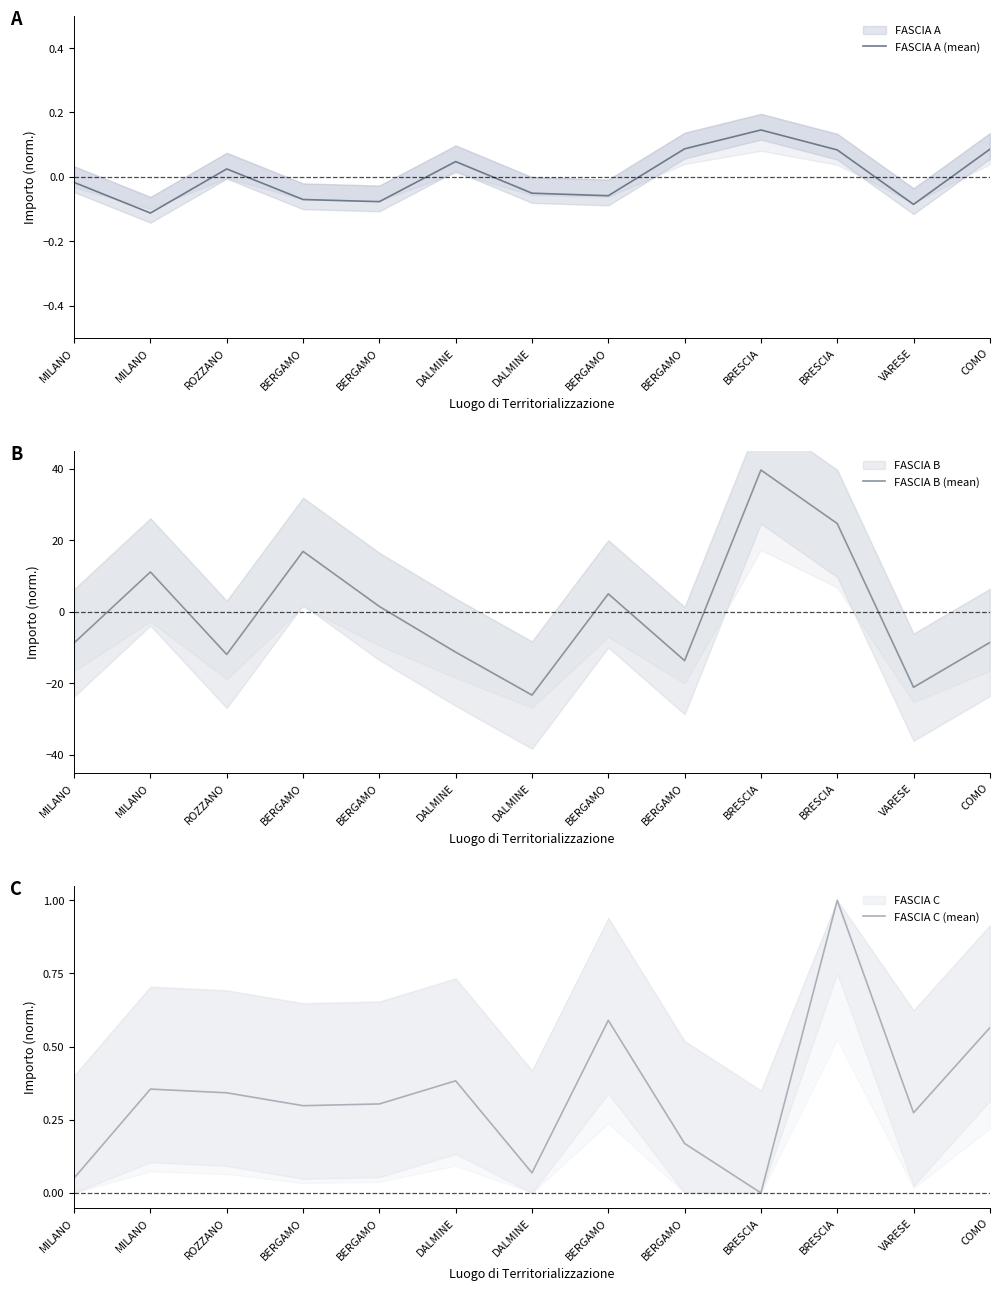

The value of FASCIA C (mean) at BERGAMO is 0.2. True or false?

False